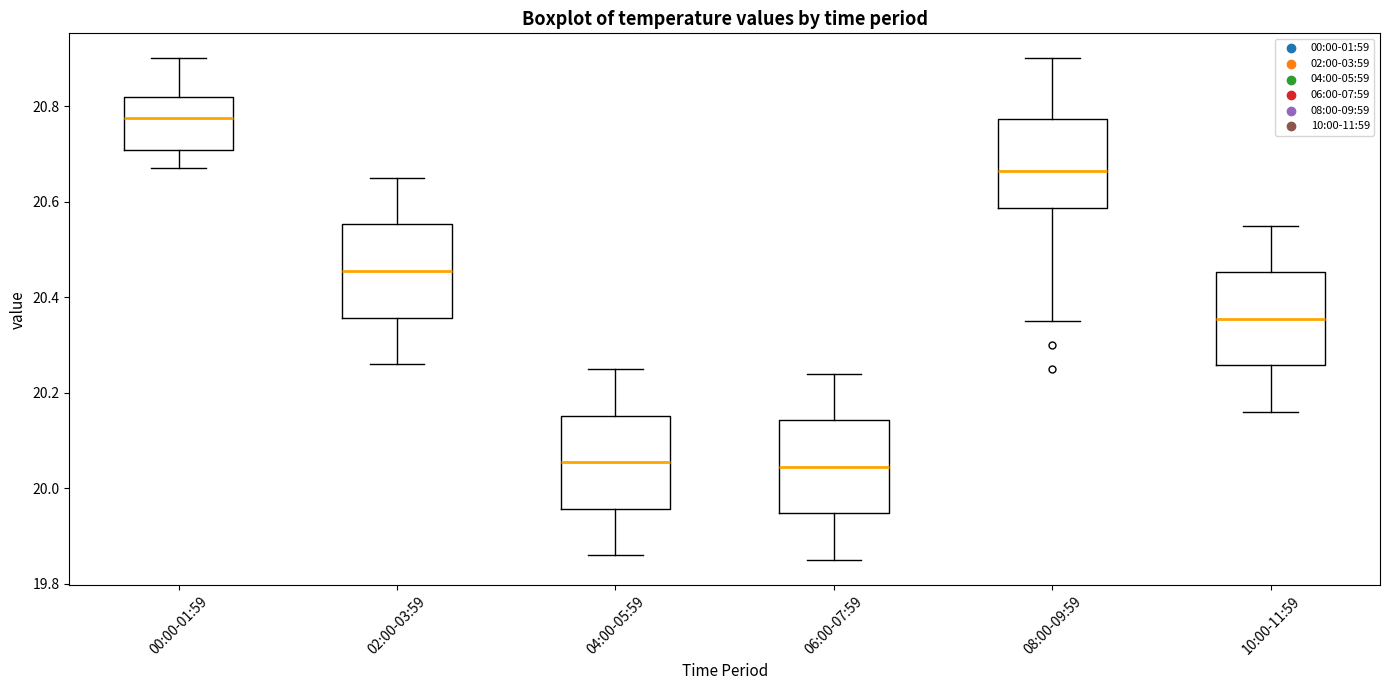

Where is the upper edge of the box for 06:00-07:59 on the y-axis? The values are not printed on the chart, so give them approximately, as read against the axis.

20.14